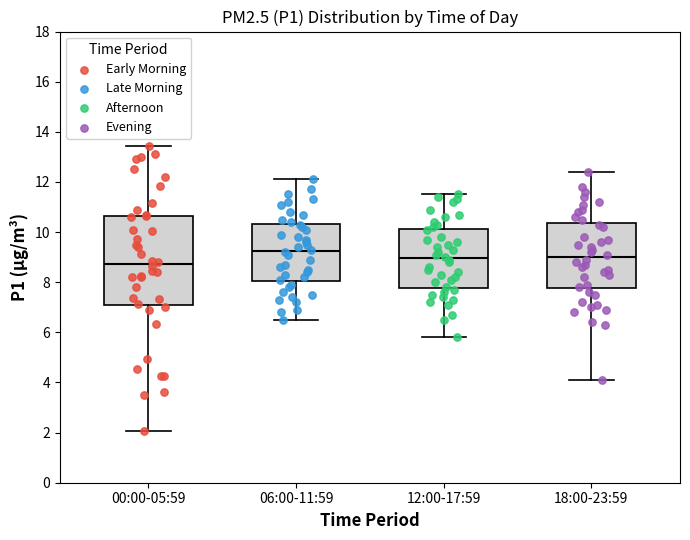

Reading left to right, transcribe this box plot: for each box, give where its median line is, the range the box spans, and where its two whiskers end, as read against the y-axis. The values are not printed on the chart, so give them approximately, as read against the axis.

00:00-05:59: median 8.8, box 7.2 to 10.6, whiskers 2.0 to 13.4
06:00-11:59: median 9.2, box 8.0 to 10.4, whiskers 6.6 to 12.2
12:00-17:59: median 9.0, box 7.8 to 10.2, whiskers 5.8 to 11.6
18:00-23:59: median 9.0, box 7.8 to 10.4, whiskers 4.2 to 12.4